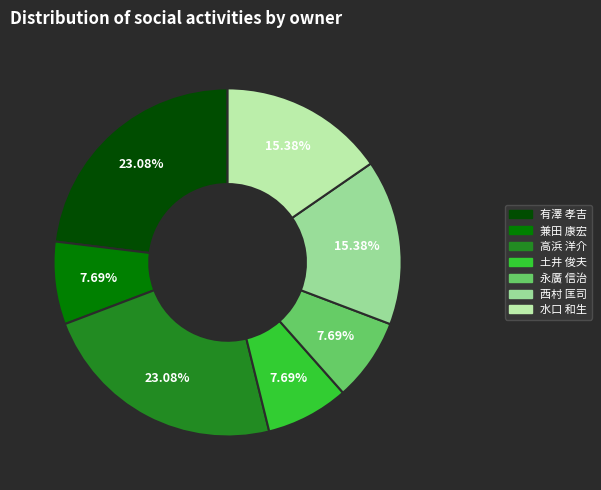

Does 水口 和生 represent more than half of the total?

No